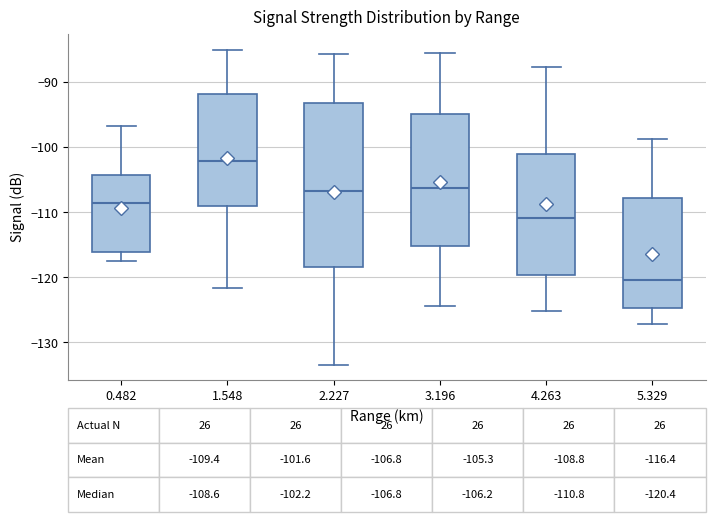

Which box has the lowest median line?

5.329